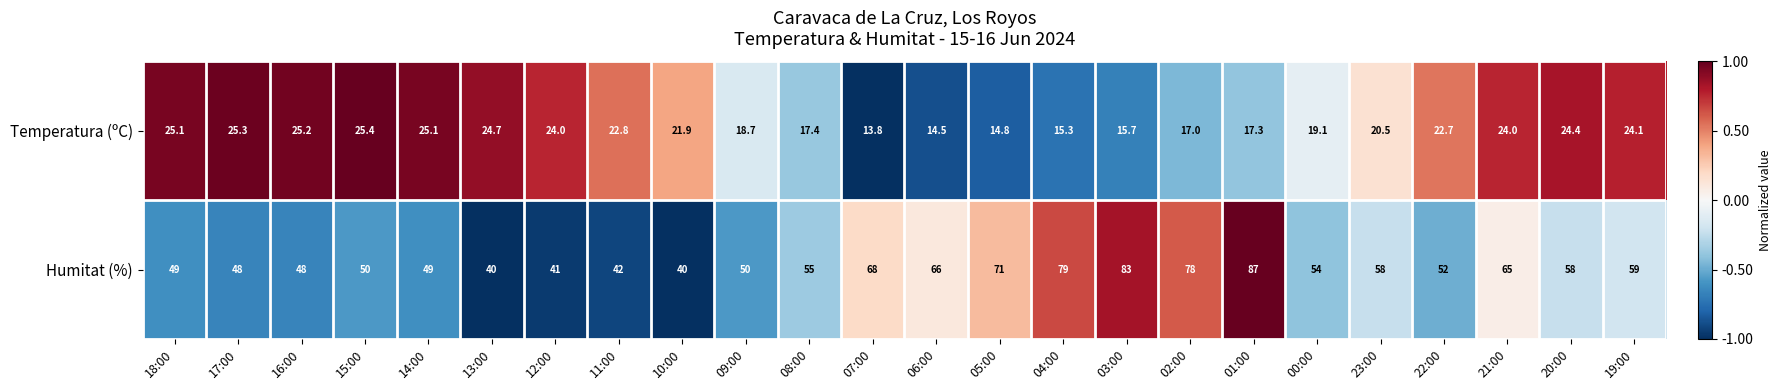

What is the total value across all series at 05:00?

85.8